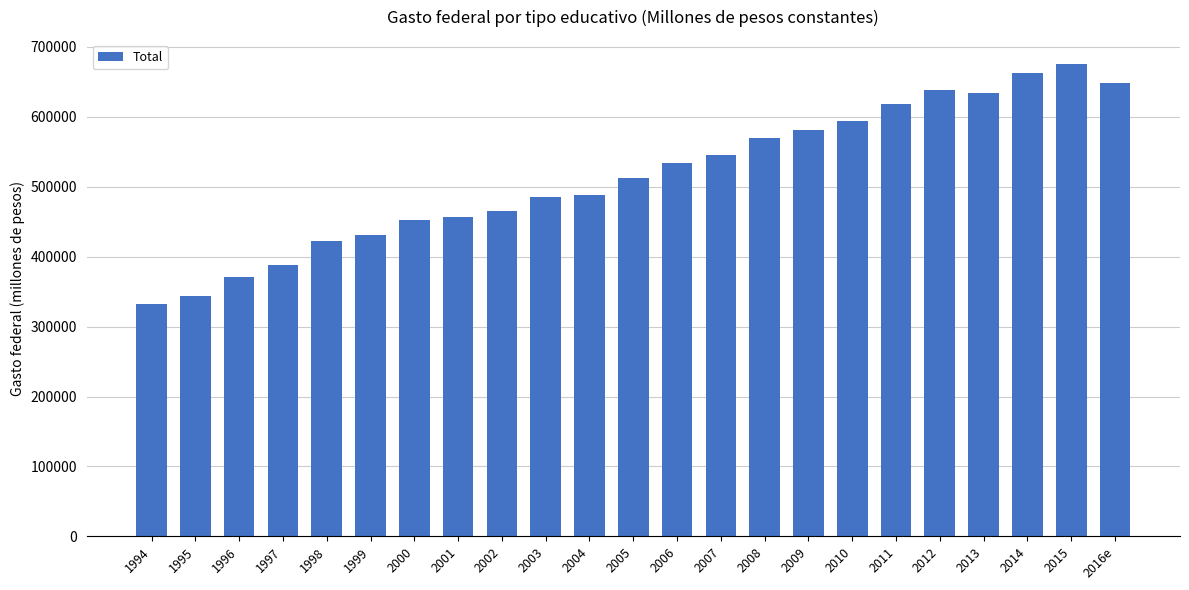

The value at 2001 is 765731.0. True or false?

False